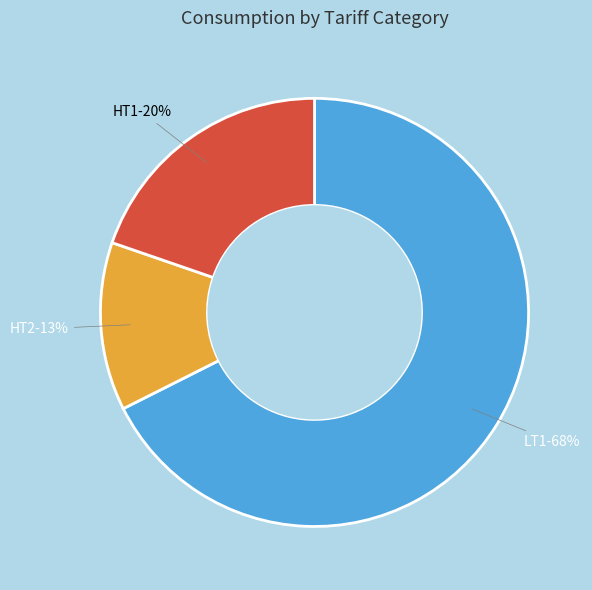

To the nearest percent, what is the average slice percentage?

33%